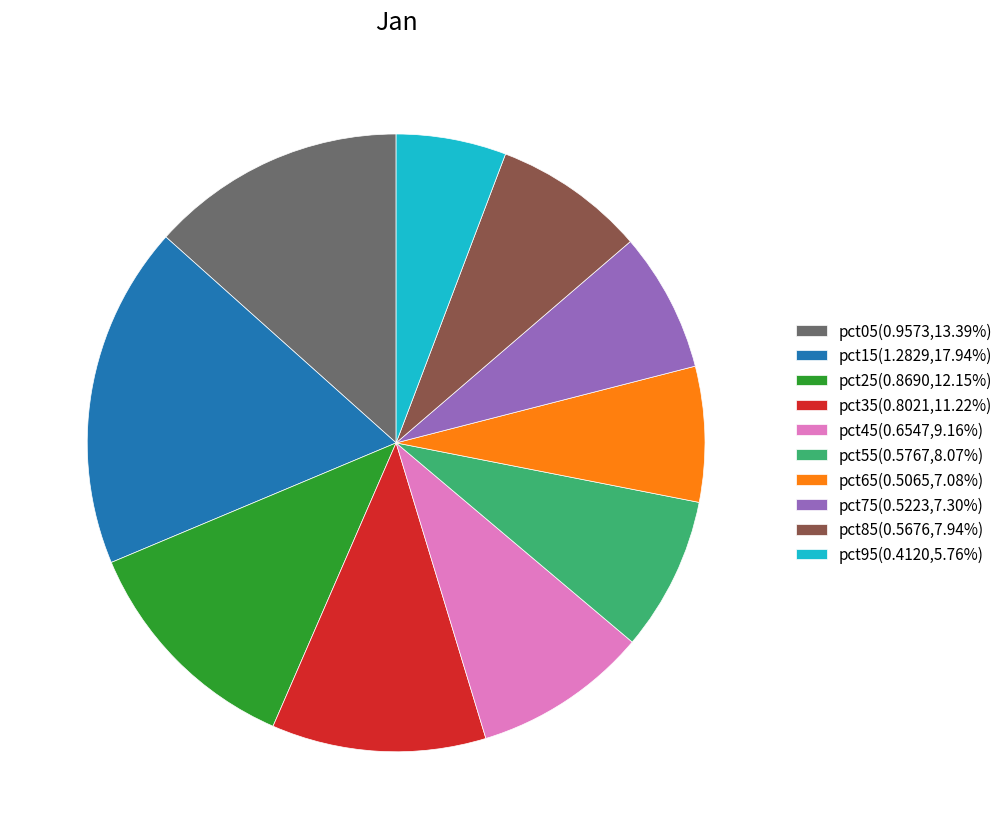

Is it true that pct95 is 6% of the pie?

True